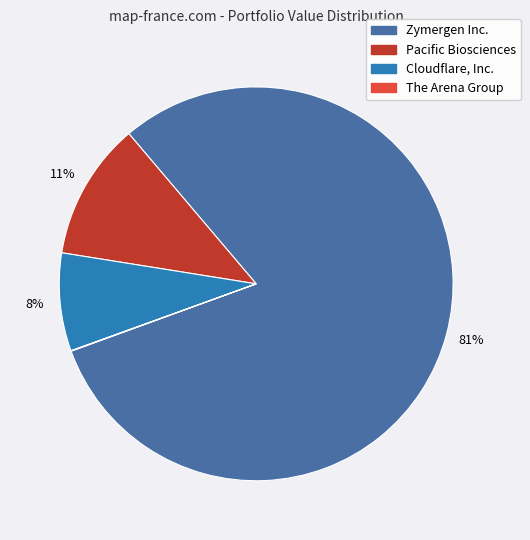

To the nearest percent, what is the average slice percentage?

25%